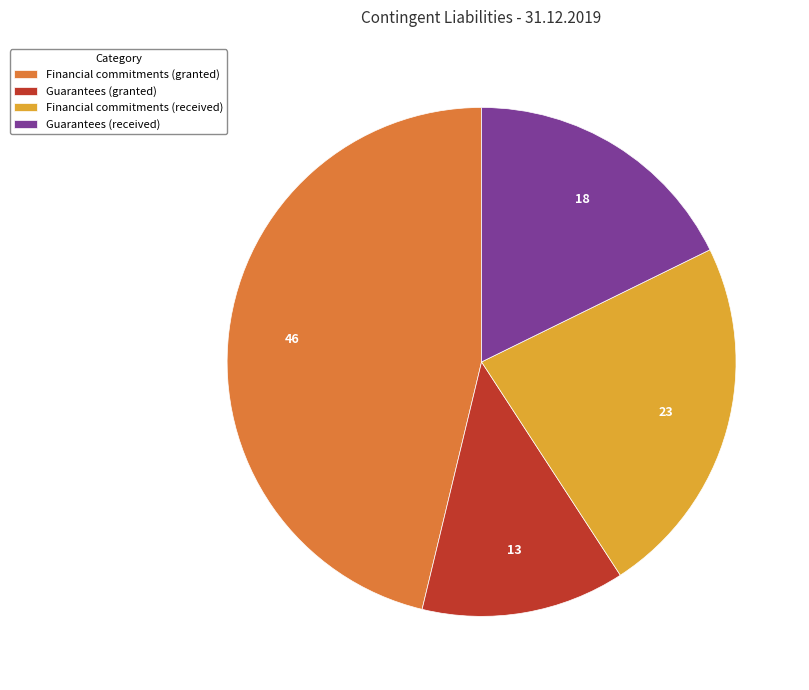

Is it true that Guarantees (granted) is 13% of the pie?

True